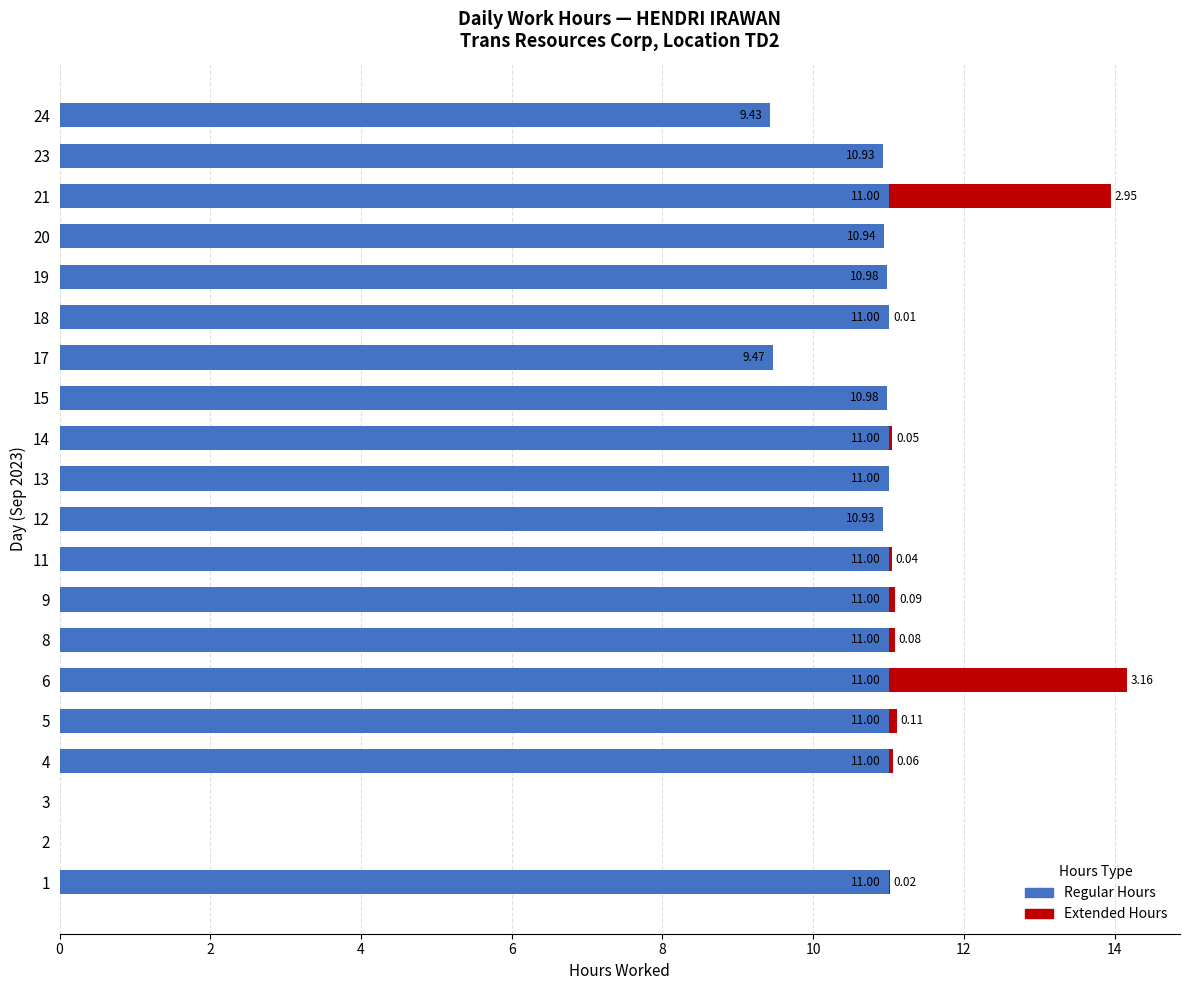

What is the sum of all Regular Hours values?

194.7